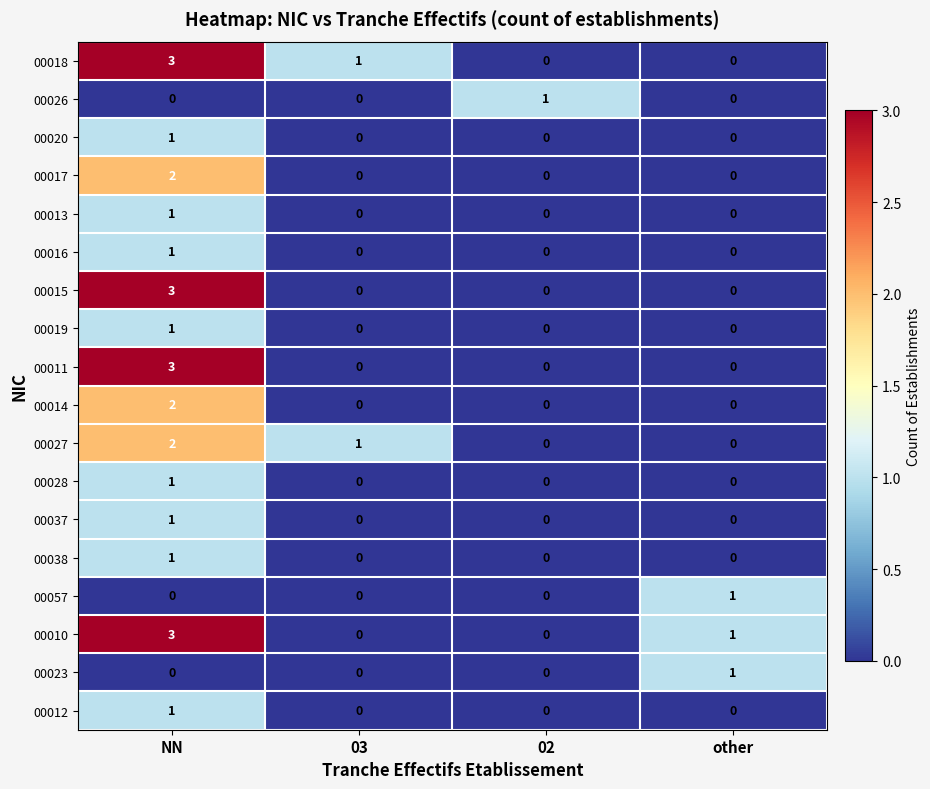

At which category is the sum across all series the highest?

NN